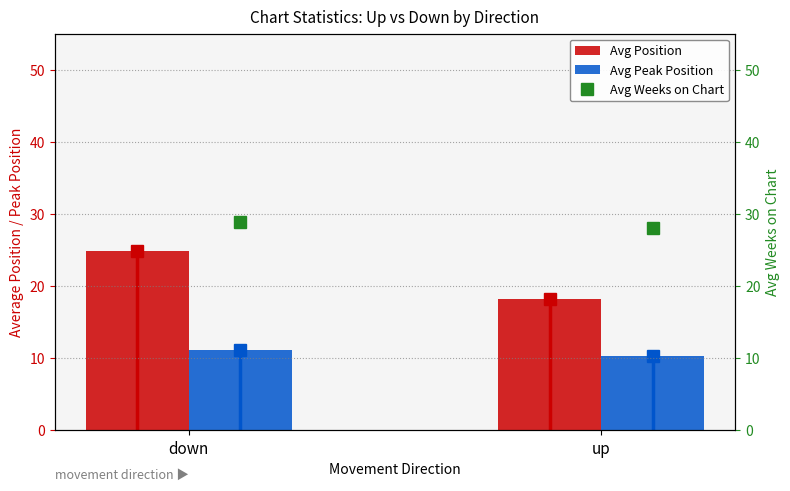

Which has a higher value, up or down?

down